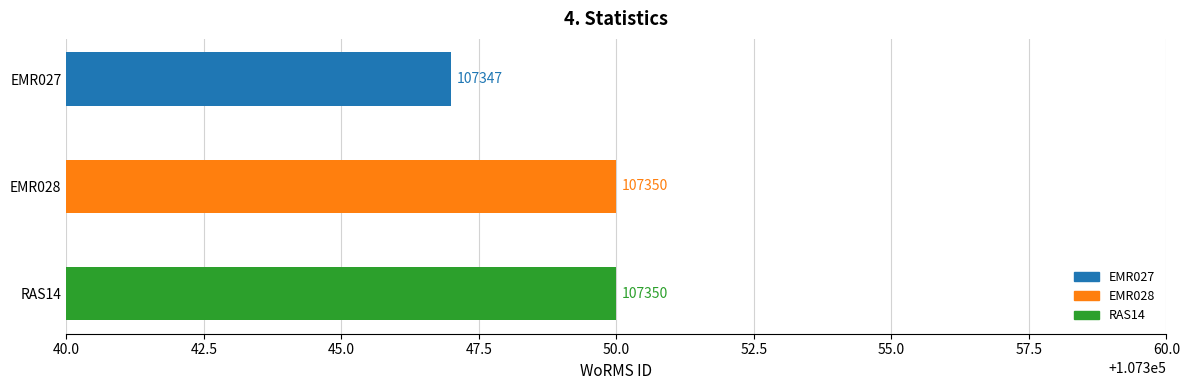

The value at EMR028 is 107350. True or false?

True